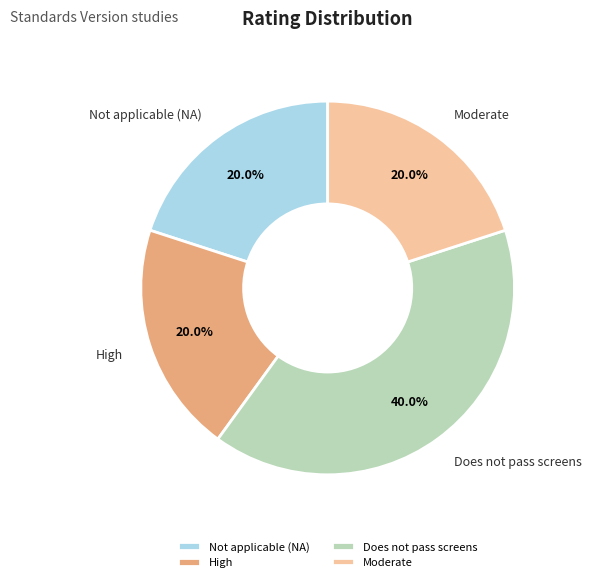

What percentage is NOT represented by Does not pass screens?

60.0%